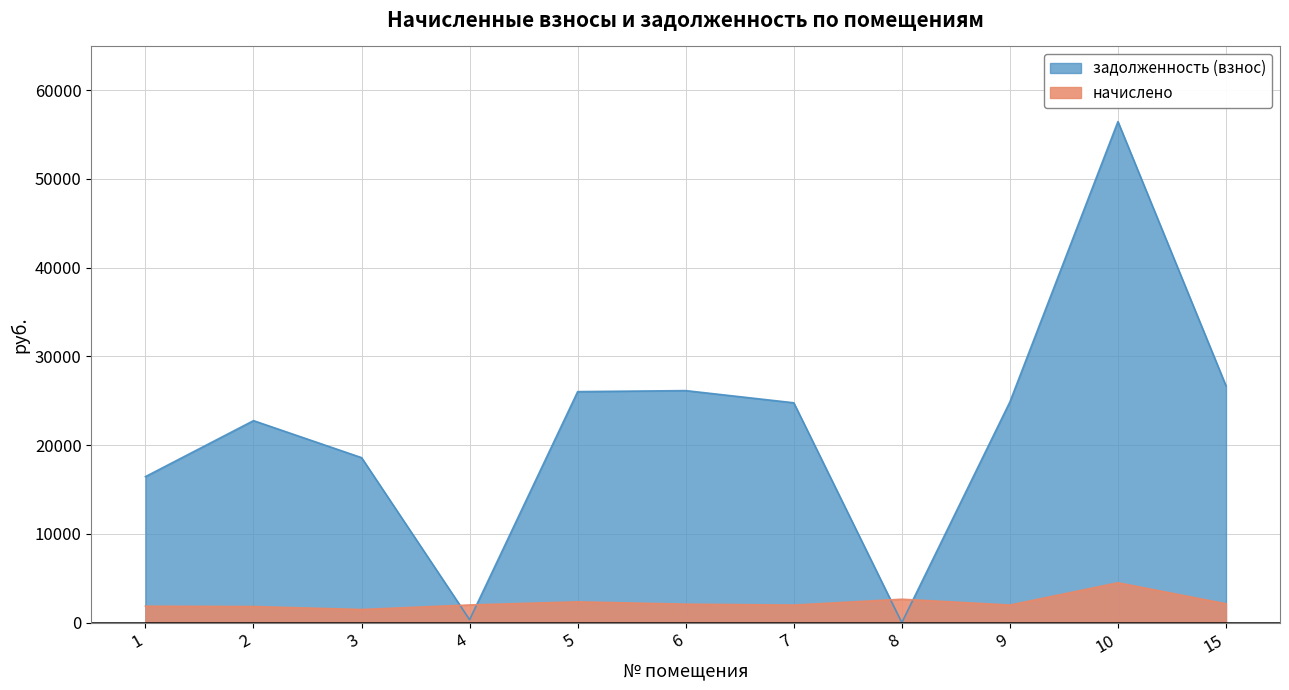

True or false: начислено has more than 0 interior local peaks.

True